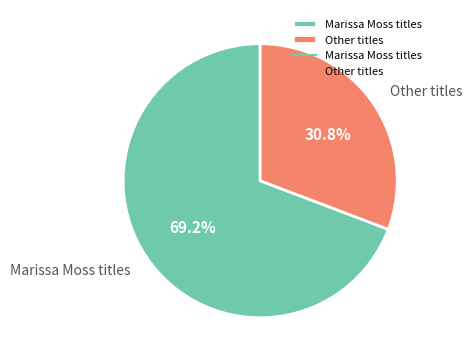

What is the ratio of the value at Other titles to the value at Marissa Moss titles?

0.4